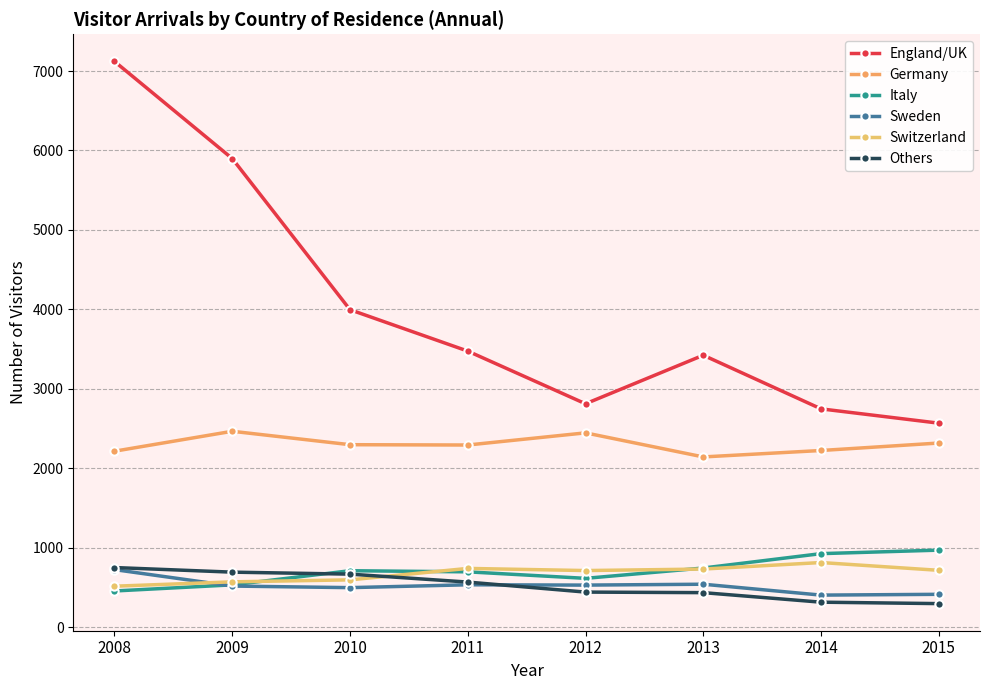

How many categories are shown in the chart?

8